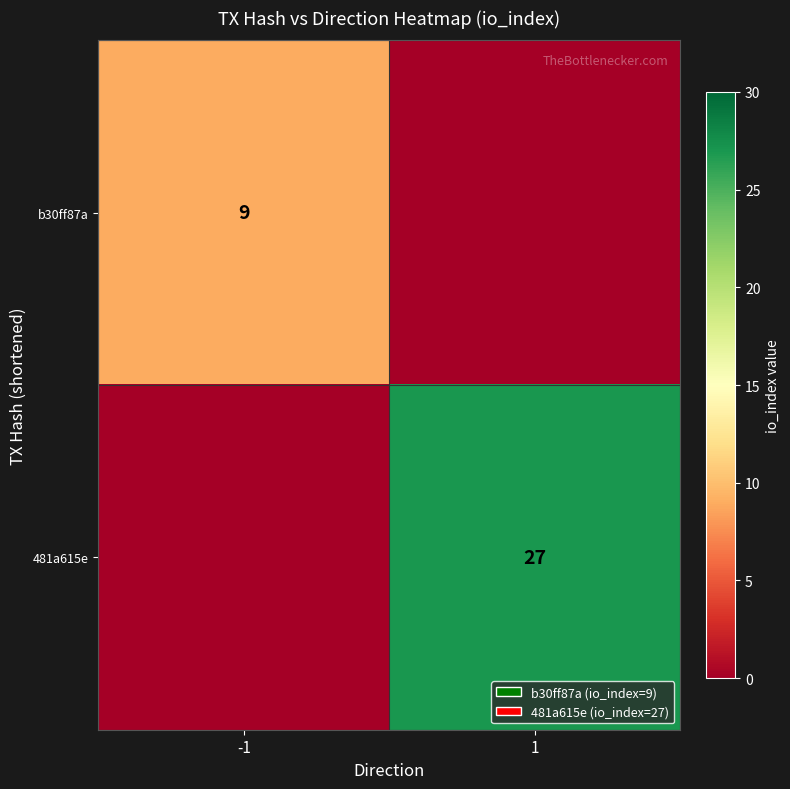

What is the total value across all series at -1?

9